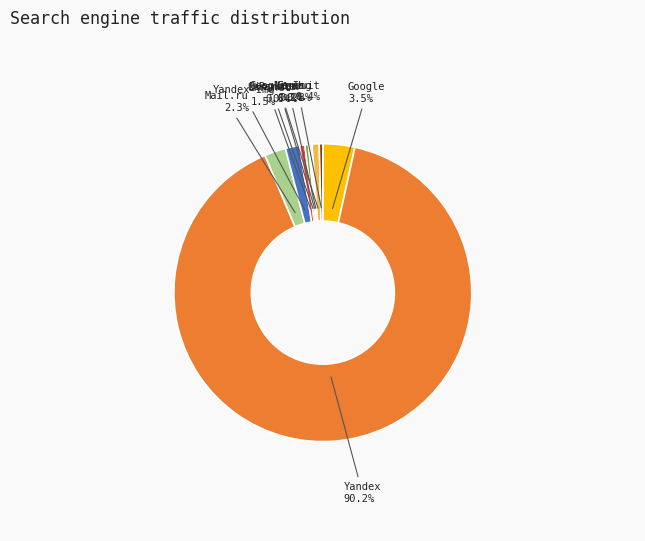

Which category has the biggest portion of the pie?

Yandex